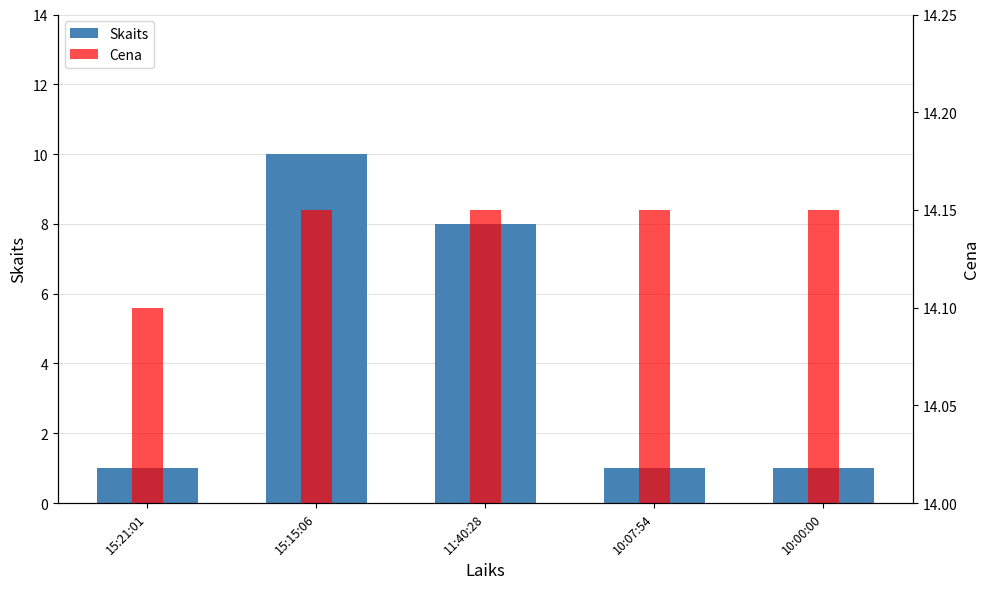

What is the difference between the maximum and minimum values in the Skaits series?

9.0